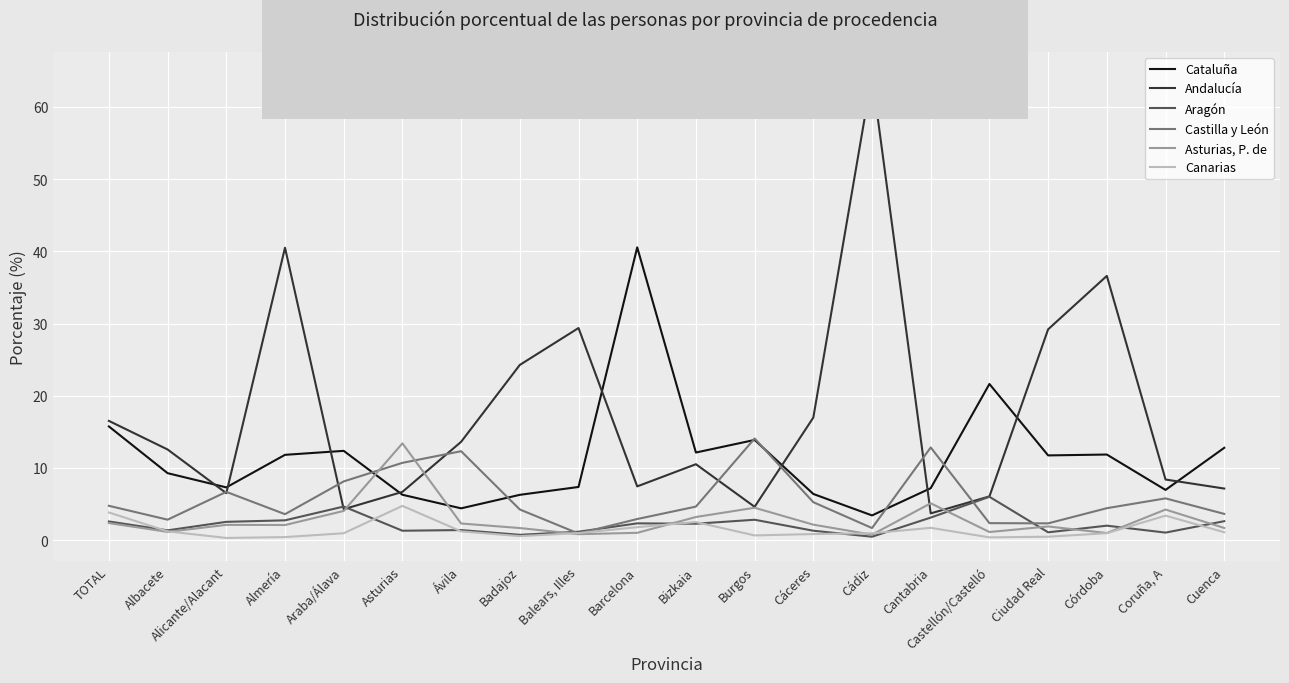

Which series ends up on top after the final intersection of Asturias, P. de and Andalucía?

Andalucía